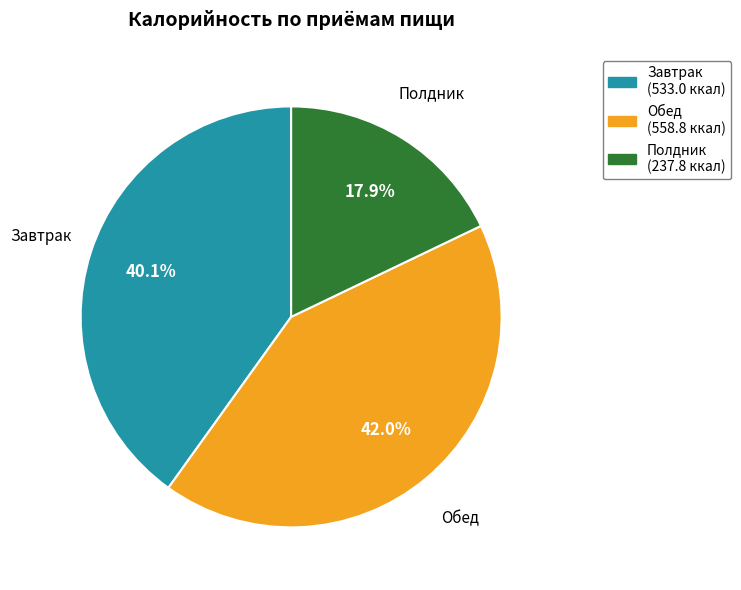

What percentage is NOT represented by Полдник?

82.1%